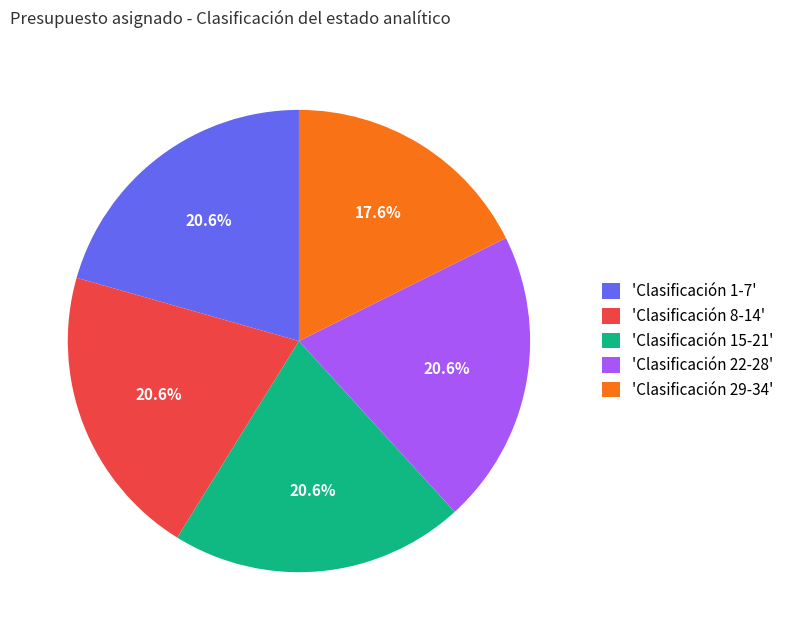

To the nearest percent, what is the difference between the largest and smallest slice percentages?

3%